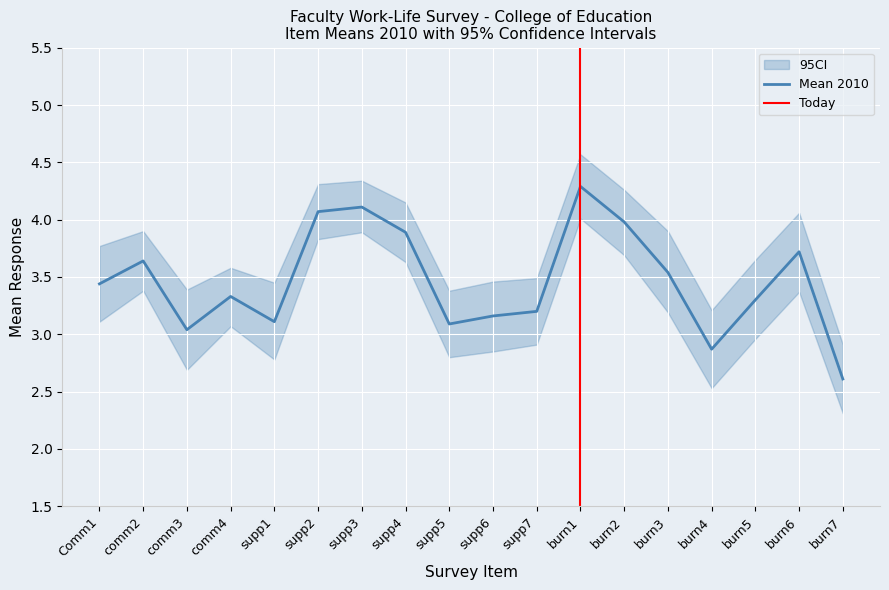

True or false: Mean 2010 and Lower 95% CL 2010 cross at least once.

False